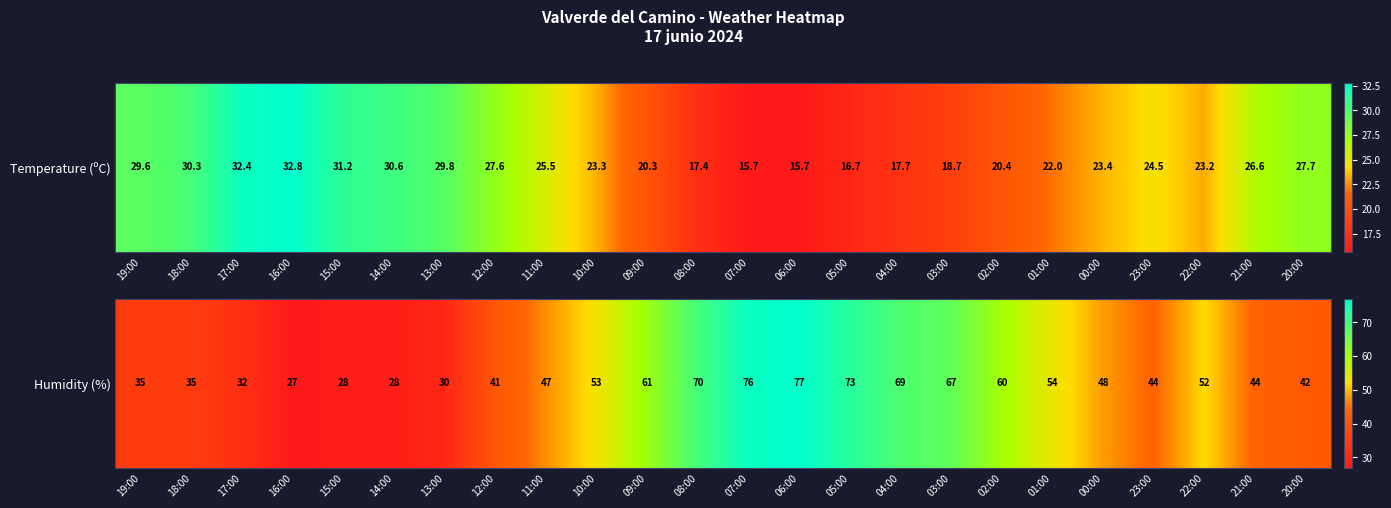

At which label is the value closest to 52?

22:00